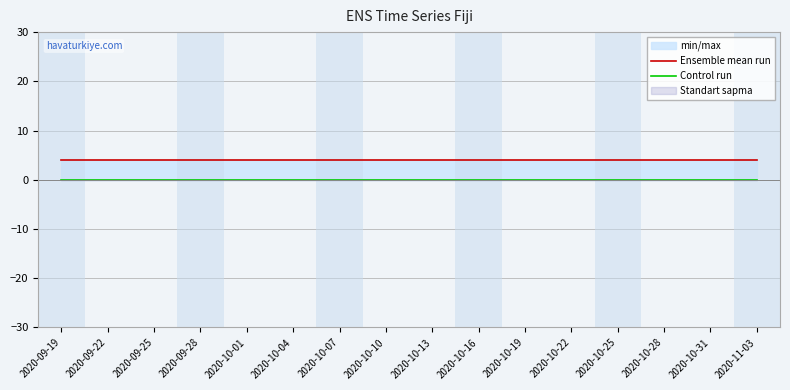

What is the total value across all series at 2020-10-16?

4